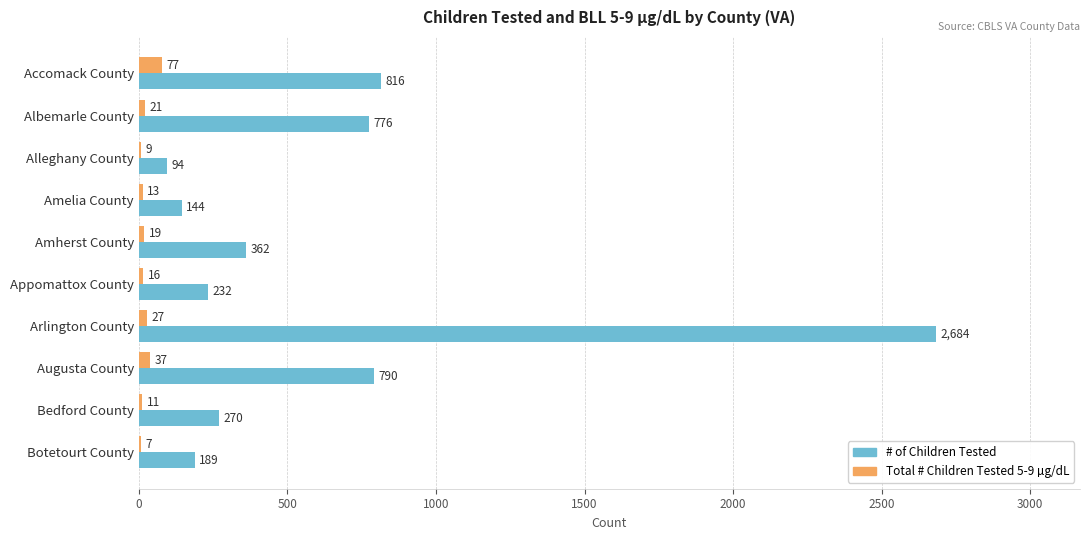

True or false: # of Children Tested has a value of 2684 at Arlington County.

True